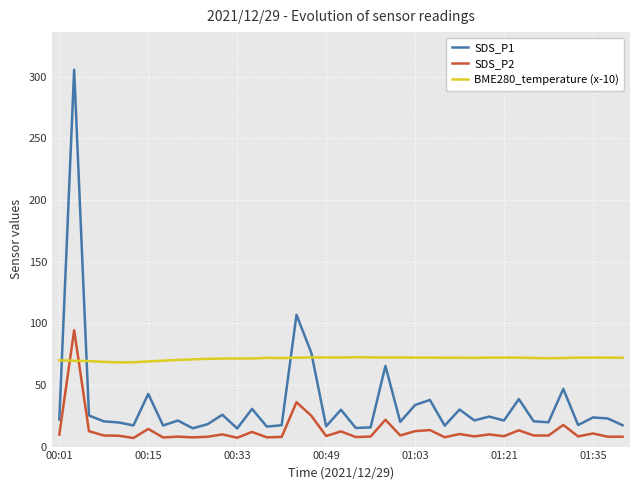

What is the minimum value shown in the chart?

7.0